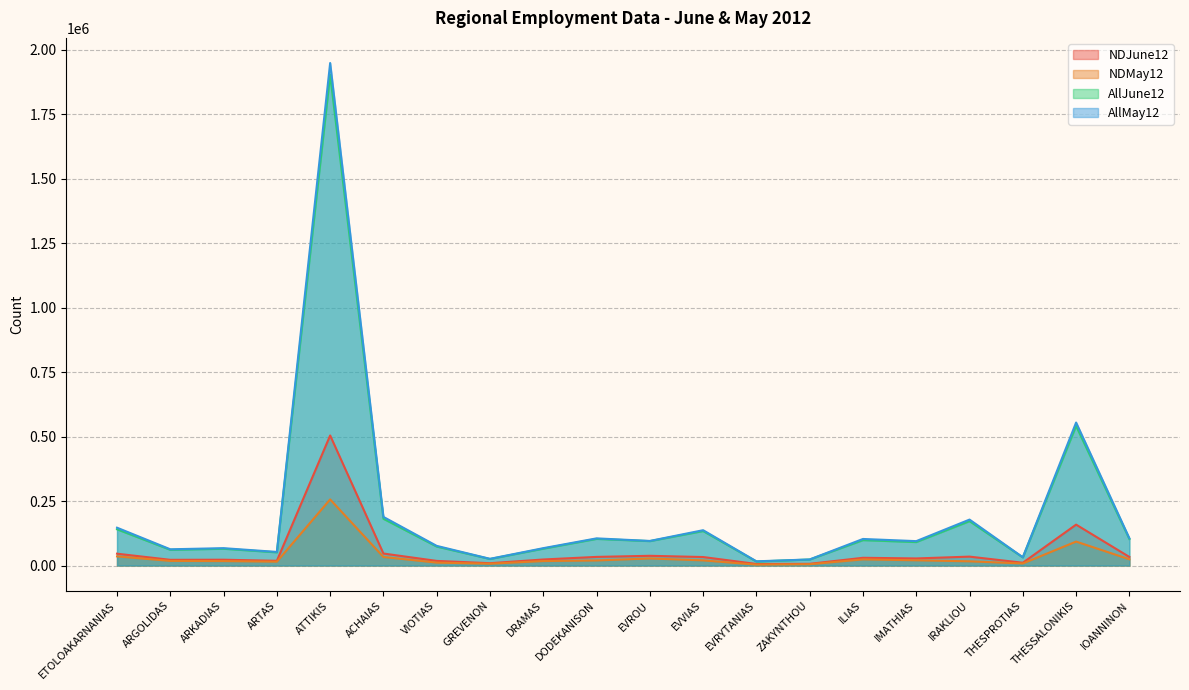

Is it true that AllJune12 equals 45033 at GREVENON?

False